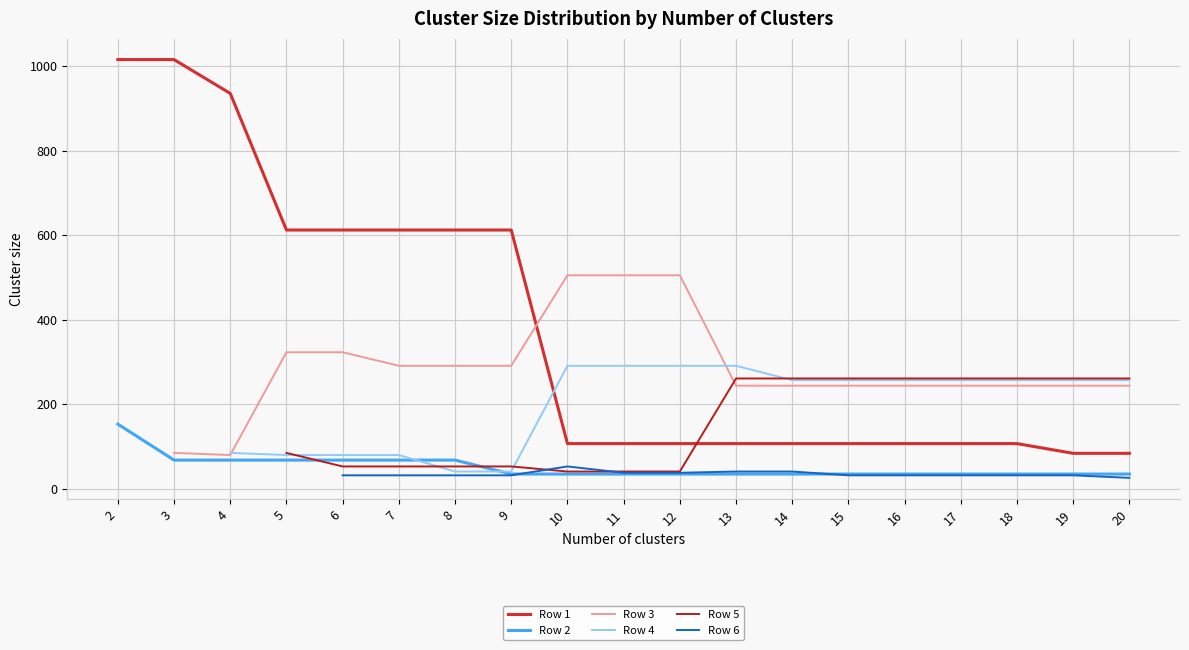

How many lines are shown in the chart?

6